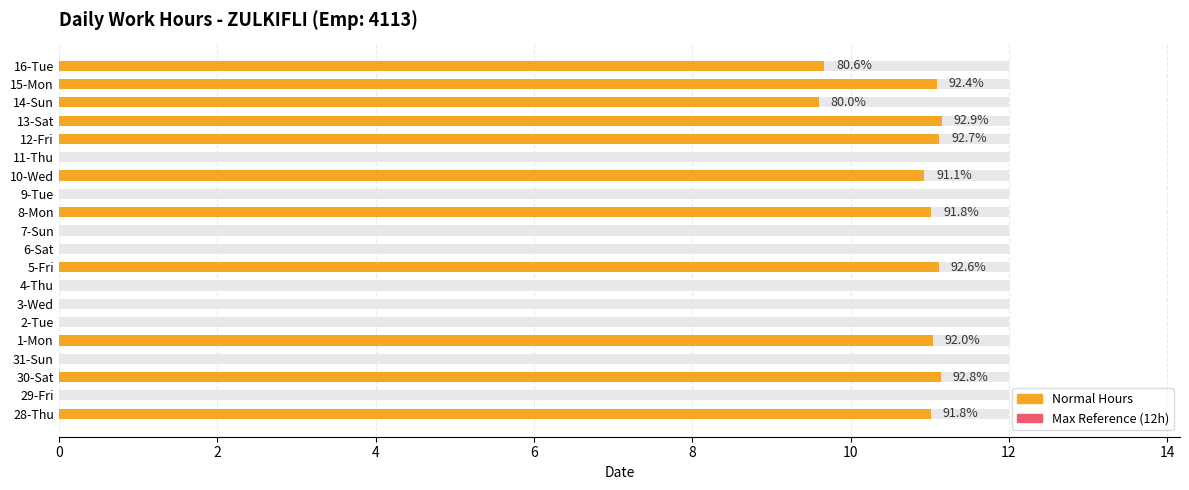

What is the average value of the Normal Hours series?

5.9